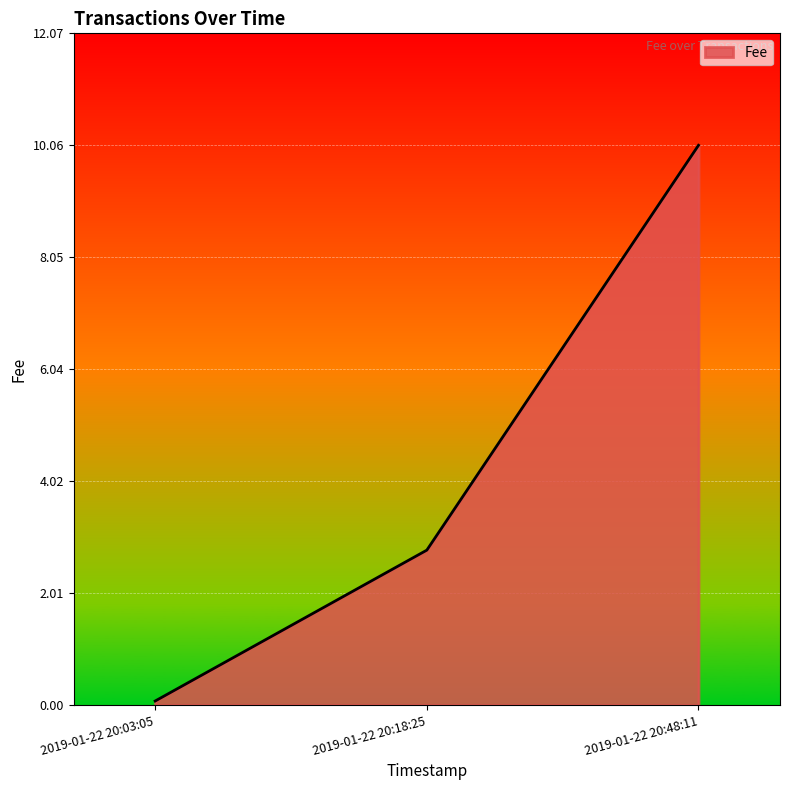

Is it true that the value at 2019-01-22 20:18:25 is 4.5?

False